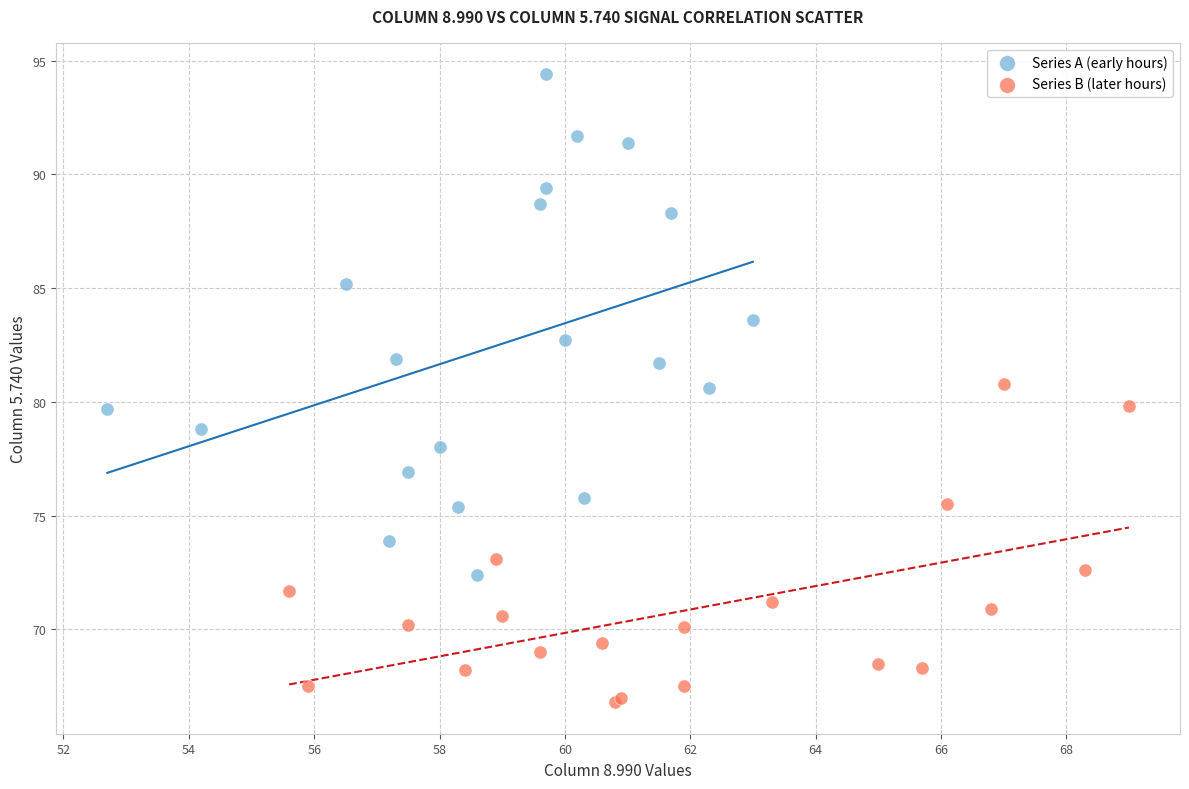

Which series has the widest spread of Y values?

Series A (early hours)